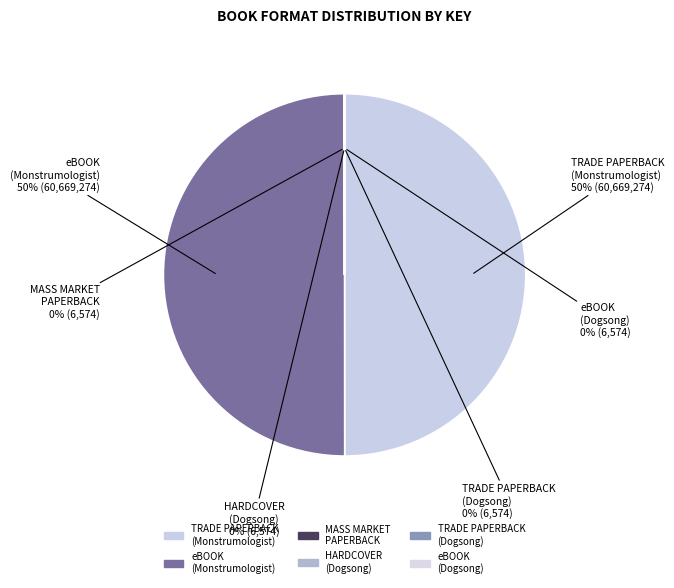

True or false: eBOOK (Monstrumologist) accounts for 62% of the total.

False